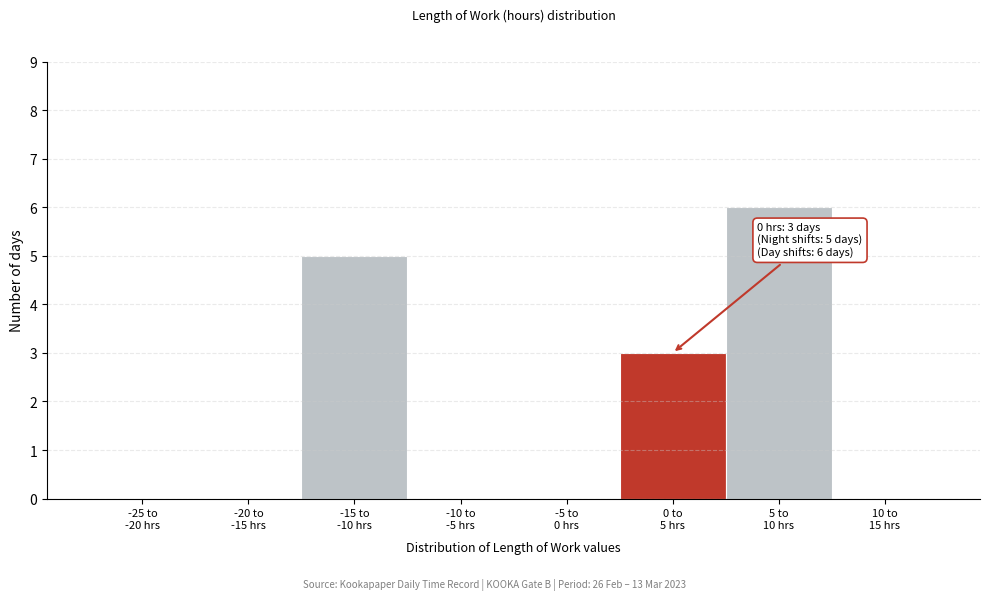

What is the sum of all values?

14